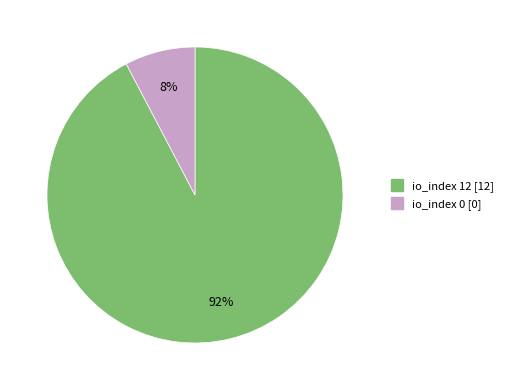

Count the number of slices in the pie.

2